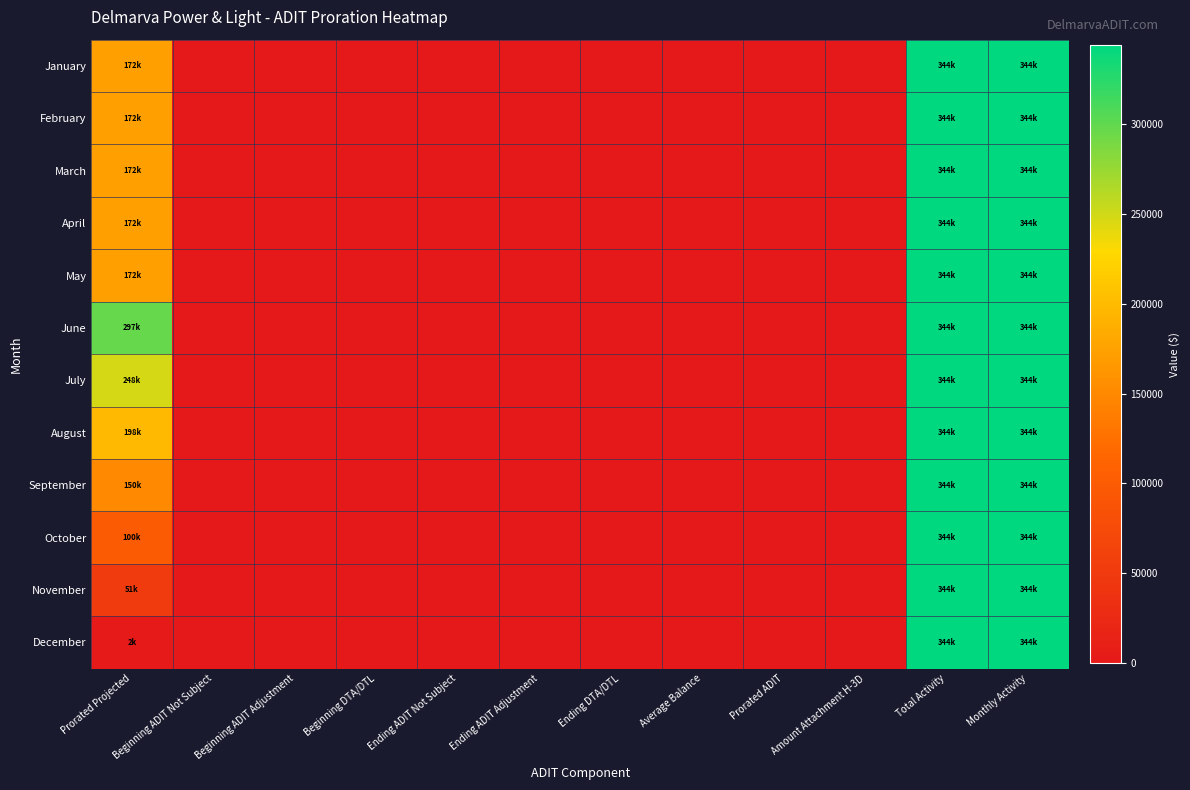

What is the maximum value shown in the chart?

344073.6